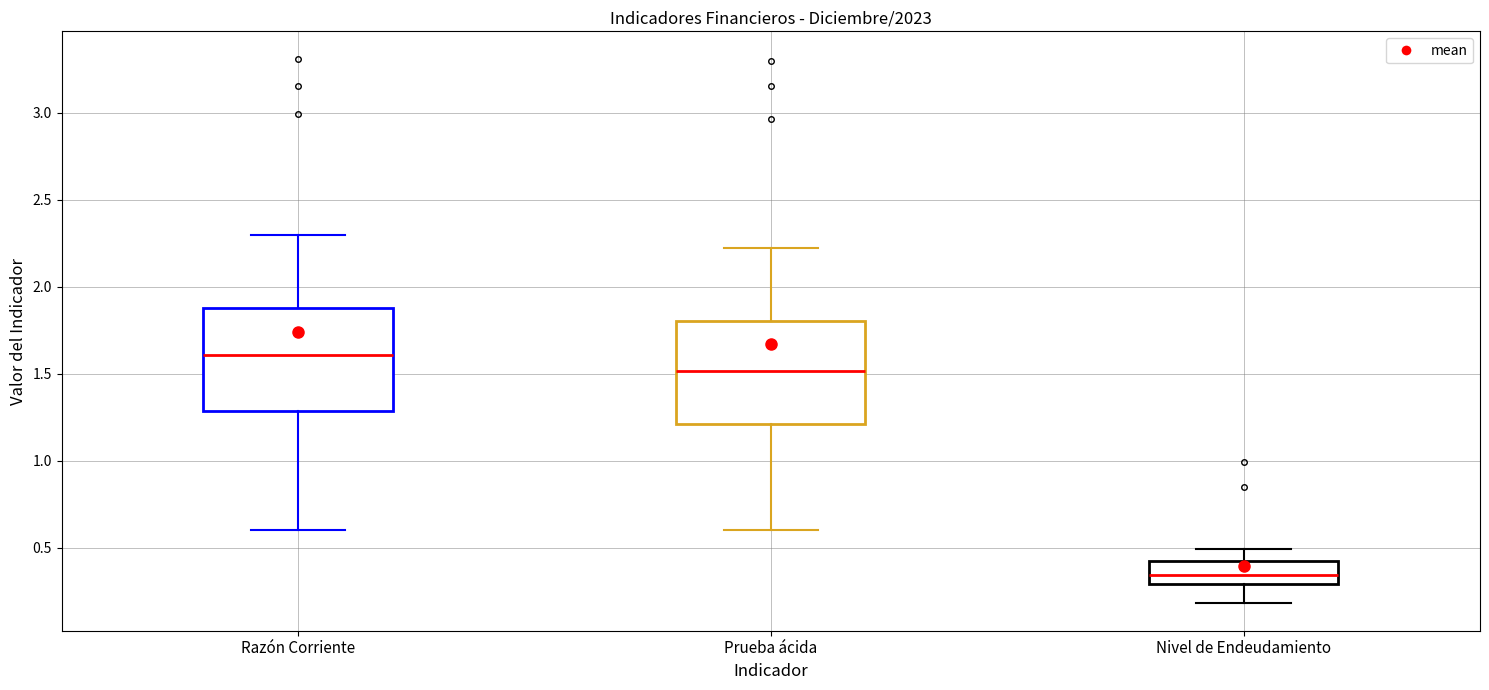

Reading left to right, transcribe this box plot: for each box, give where its median line is, the range the box spans, and where its two whiskers end, as read against the y-axis. The values are not printed on the chart, so give them approximately, as read against the axis.

Razón Corriente: median 1.60, box 1.30 to 1.90, whiskers 0.60 to 2.30
Prueba ácida: median 1.50, box 1.20 to 1.80, whiskers 0.60 to 2.20
Nivel de Endeudamiento: median 0.35, box 0.30 to 0.40, whiskers 0.20 to 0.50